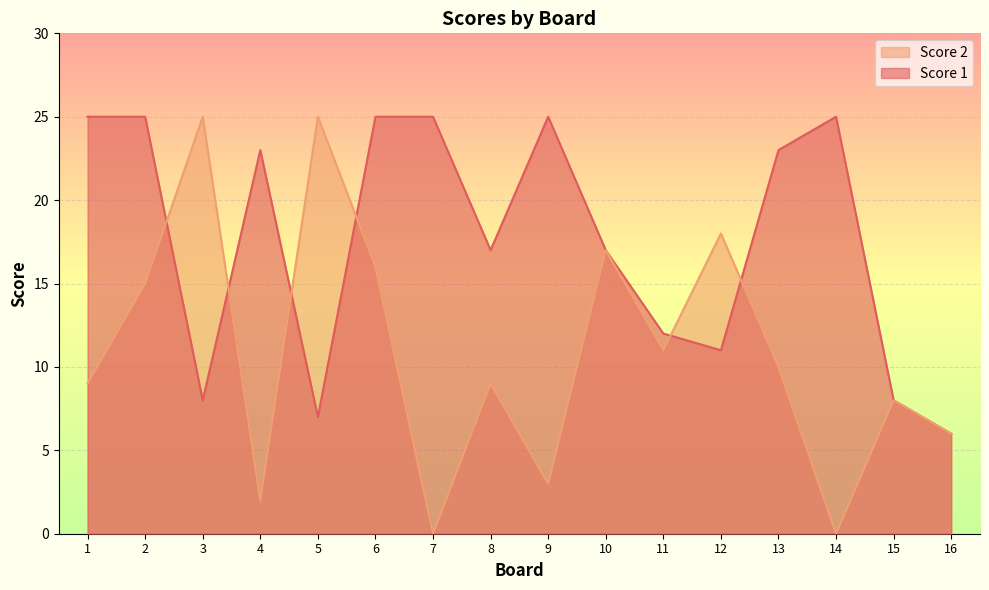

How many distinct data groups are displayed?

2